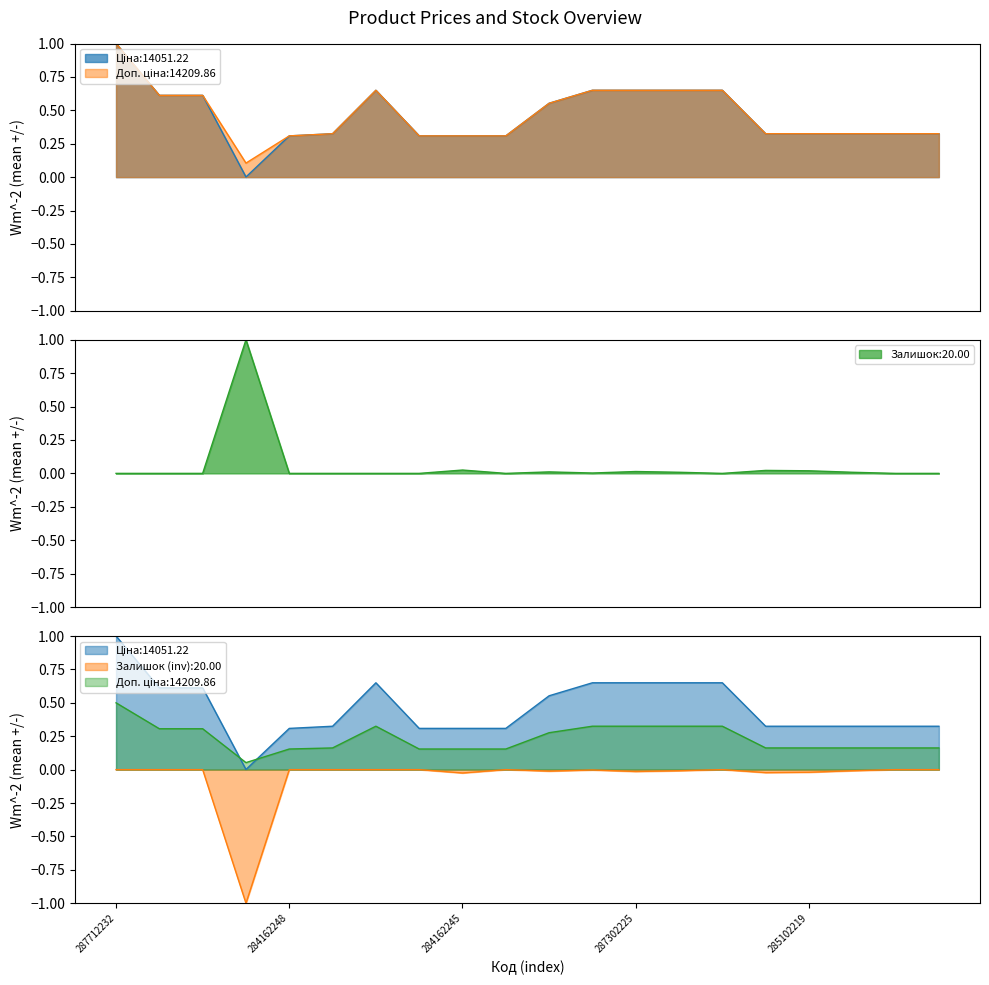

How many data points does each series have?

20